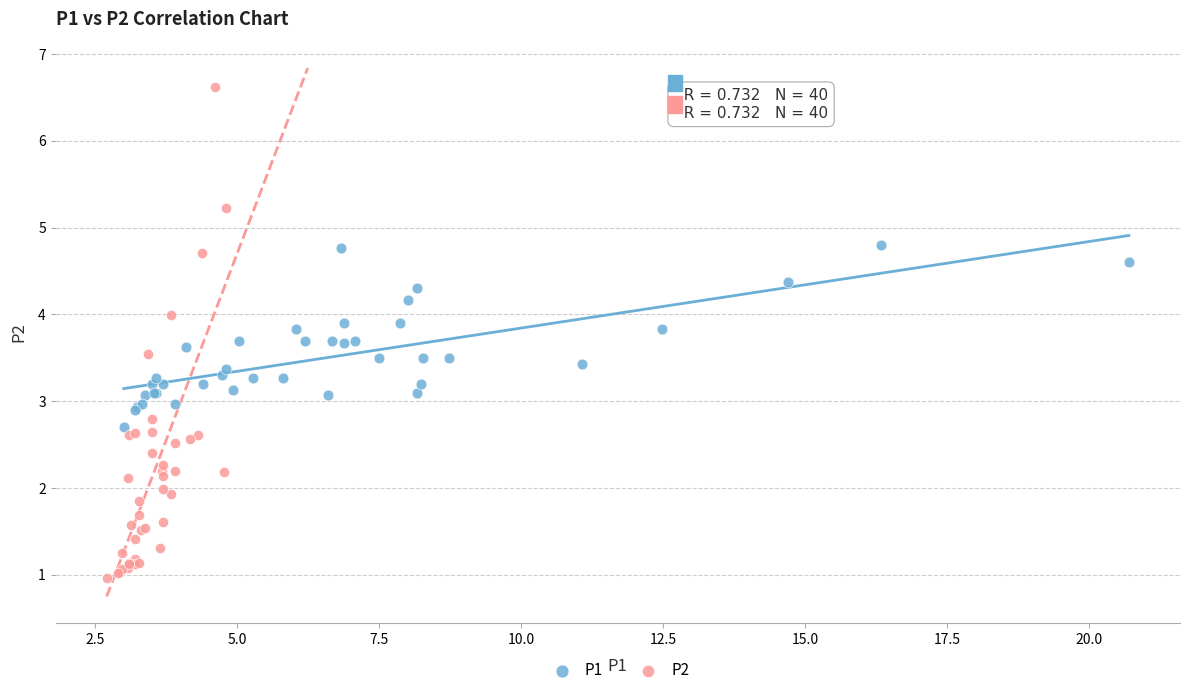

What are all the series names shown in the legend?

P1, P2